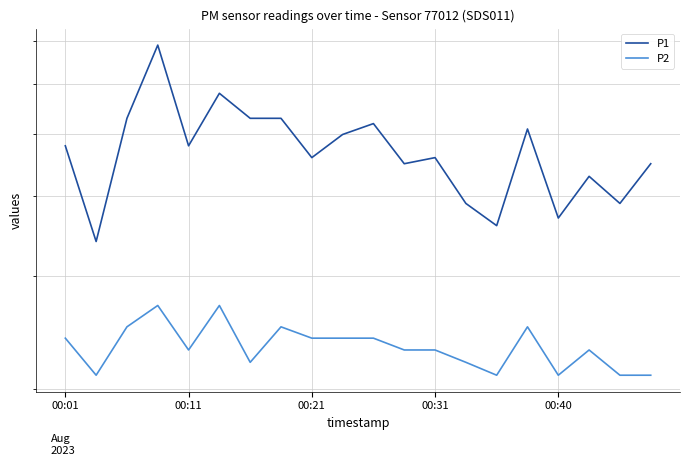

In P2, how many points are higher than both neighbors (excluding endpoints)?

5